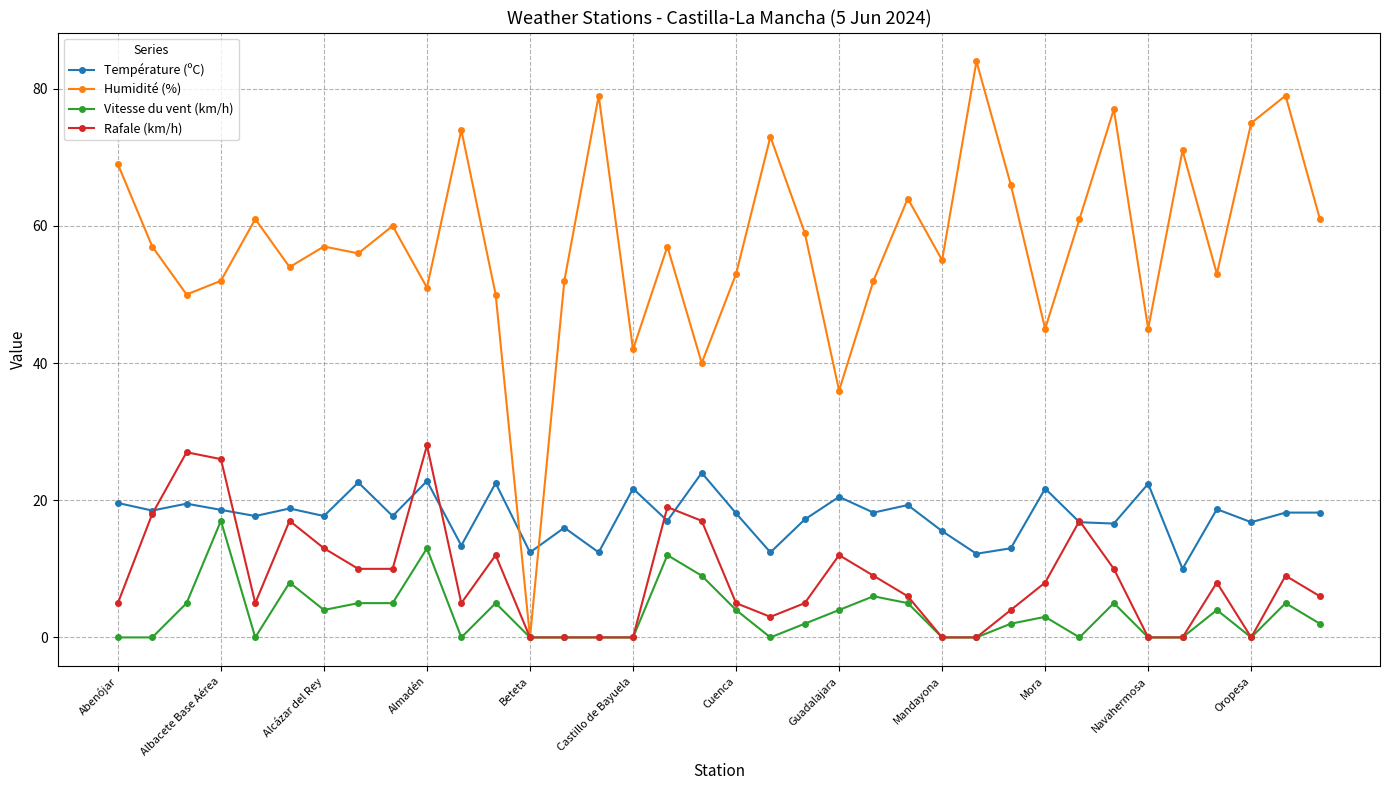

Which series ends up on top after the final intersection of Humidité (%) and Température (ºC)?

Humidité (%)